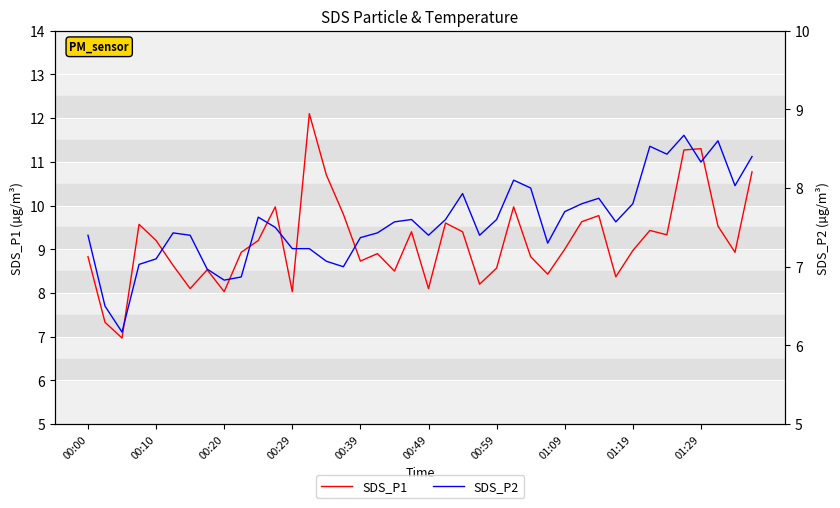

Reading left to right, extract all data points from this chart.

SDS_P1: 8.8	7.3	7.0	9.6	9.2	8.6	8.1	8.5	8.0	8.9	9.2	10.0	8.0	12.1	10.7	9.8	8.7	8.9	8.5	9.4	8.1	9.6	9.4	8.2	8.6	10.0	8.8	8.4	9.0	9.6	9.8	8.4	9.0	9.4	9.3	11.3	11.3	9.5	8.9	10.8
SDS_P2: 7.4	6.5	6.2	7.0	7.1	7.4	7.4	7.0	6.8	6.9	7.6	7.5	7.2	7.2	7.1	7.0	7.4	7.4	7.6	7.6	7.4	7.6	7.9	7.4	7.6	8.1	8.0	7.3	7.7	7.8	7.9	7.6	7.8	8.5	8.4	8.7	8.3	8.6	8.0	8.4